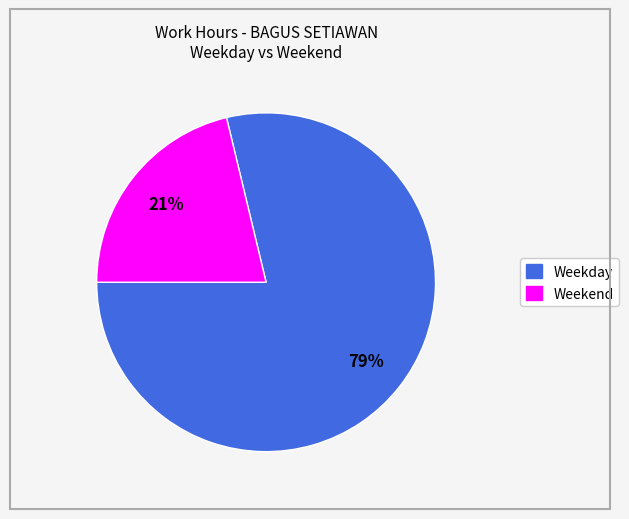

Is there a majority slice in this chart?

Yes